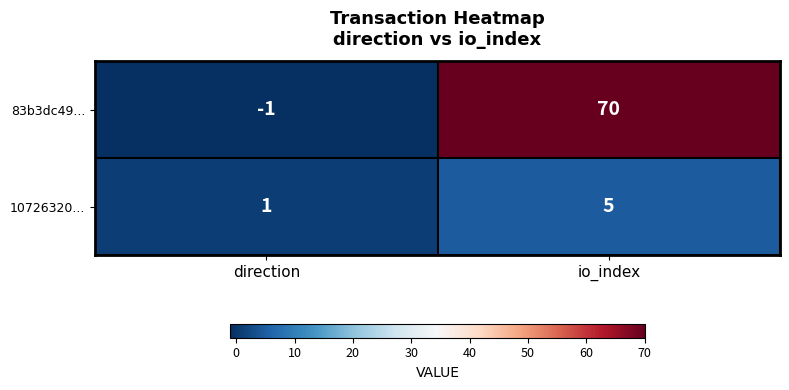

Reading left to right, what are all the values shown in this chart?

83b3dc49...: direction=-1	io_index=70
10726320...: direction=1	io_index=5